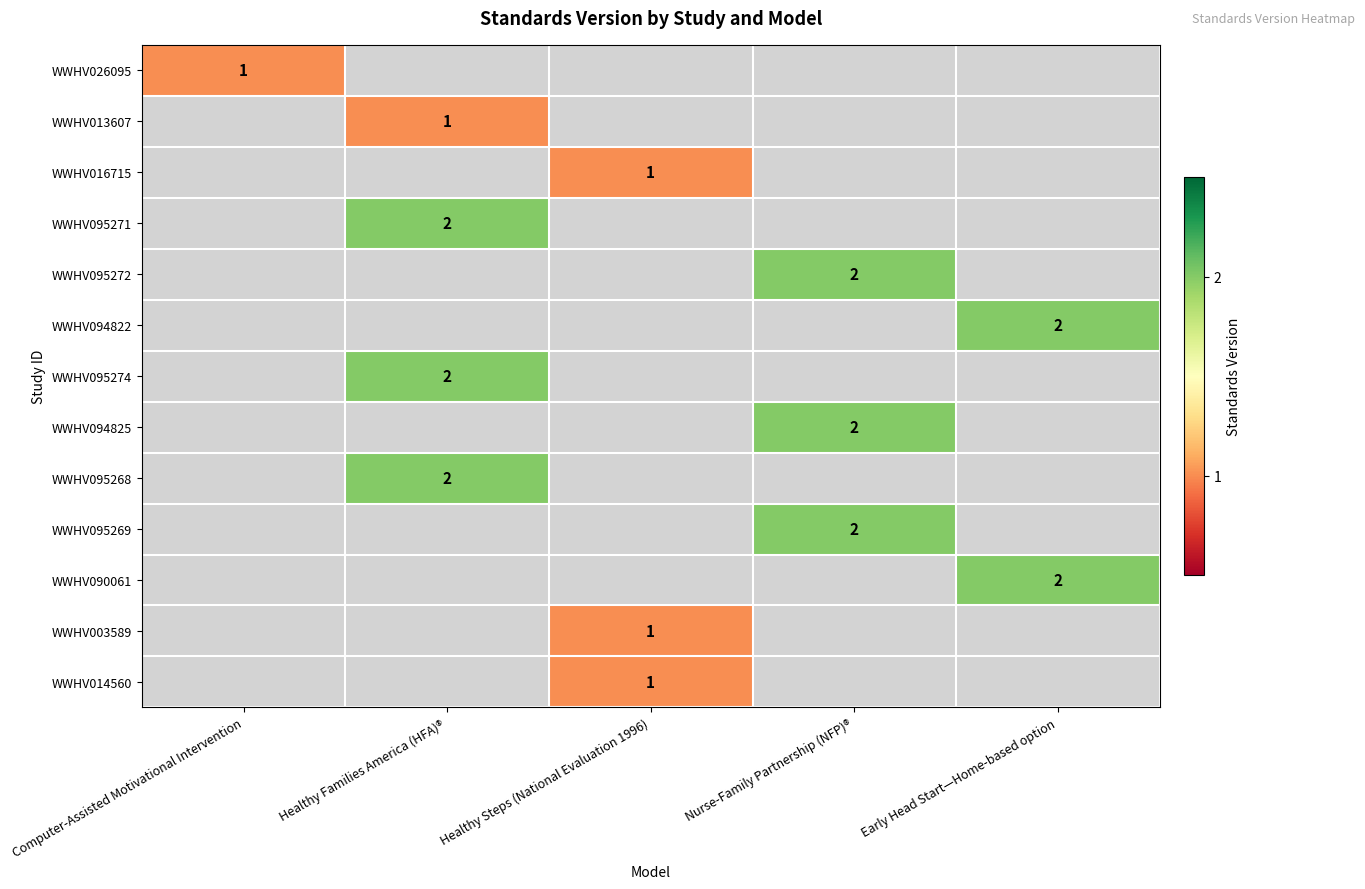

Which label corresponds to the smallest value in the chart?

Computer-Assisted Motivational Intervention